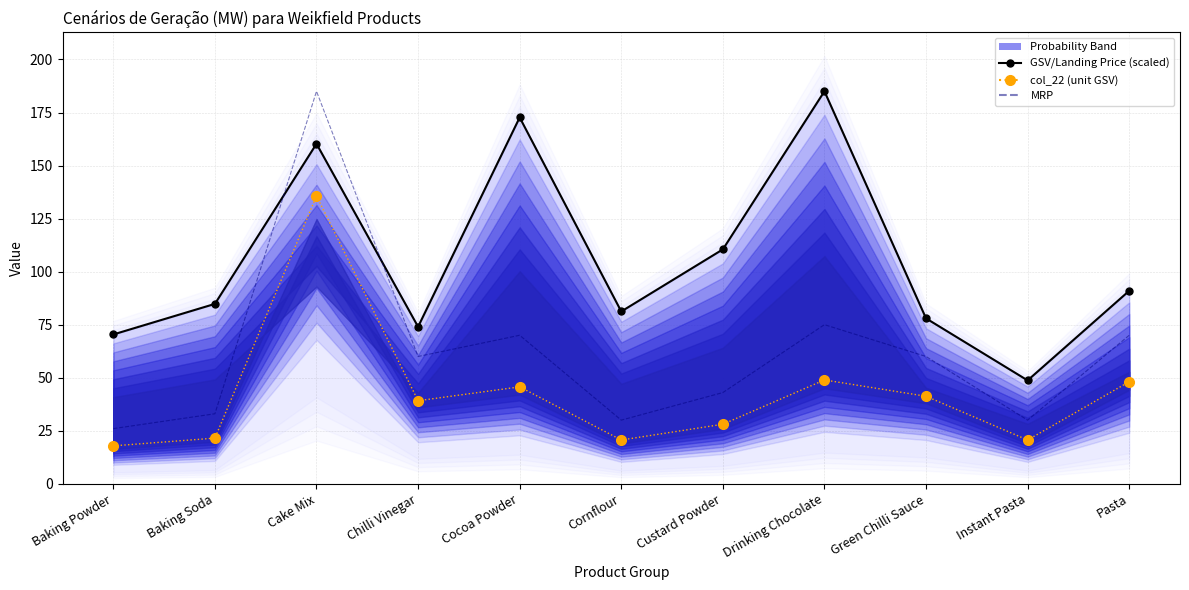

True or false: GSV/Landing Price (scaled) and MRP intersect in this chart.

True